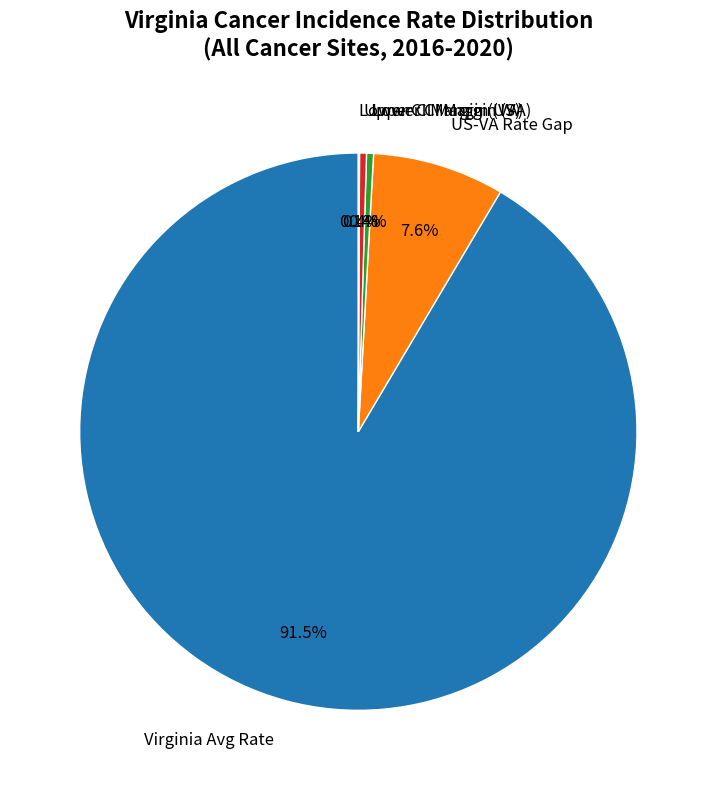

Is there a majority slice in this chart?

Yes